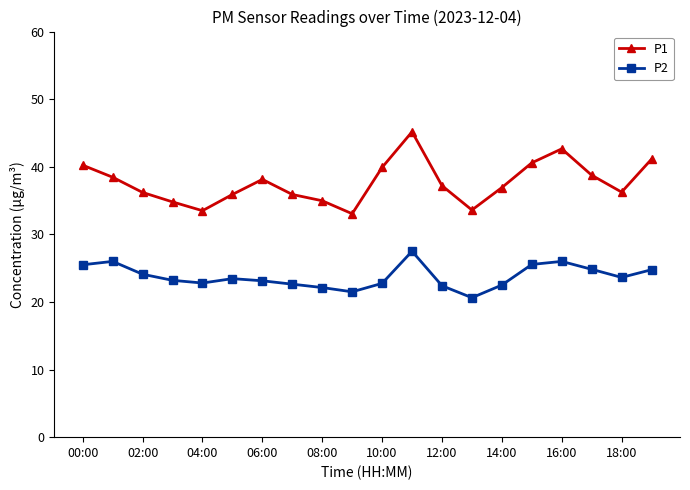

What is the value of the P1 point at the 14th from the left?

33.6